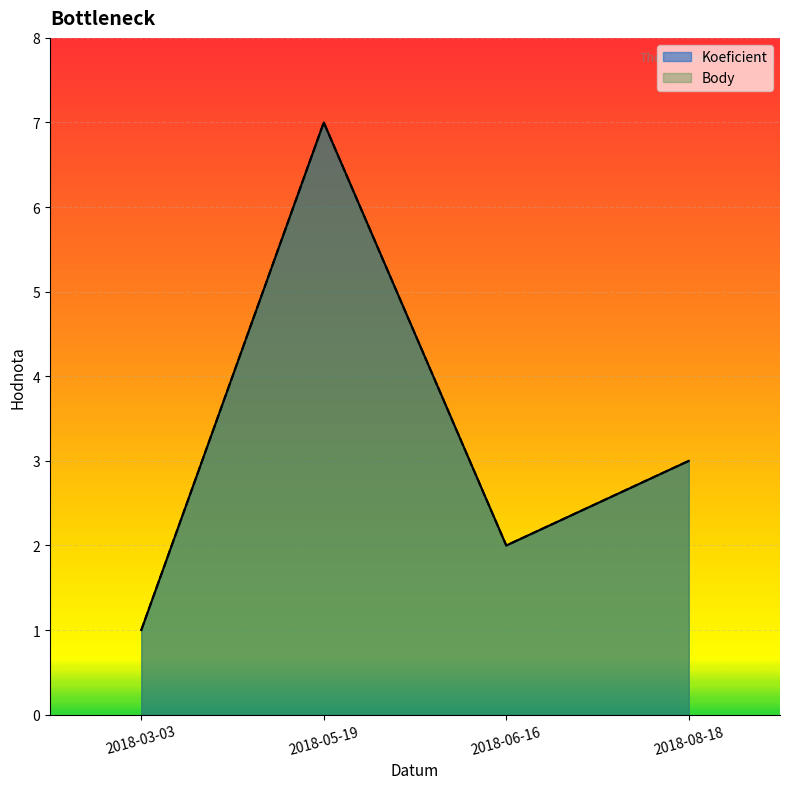

Where is the first local minimum for Koeficient?

2018-06-16